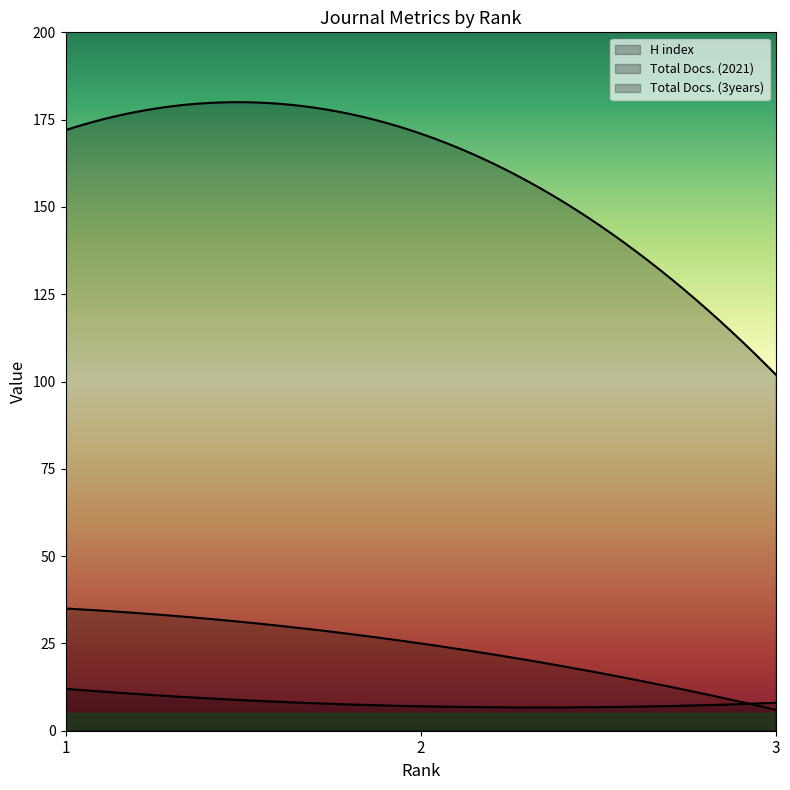

The Total Docs. (3years) series shows 33 at 2. True or false?

False